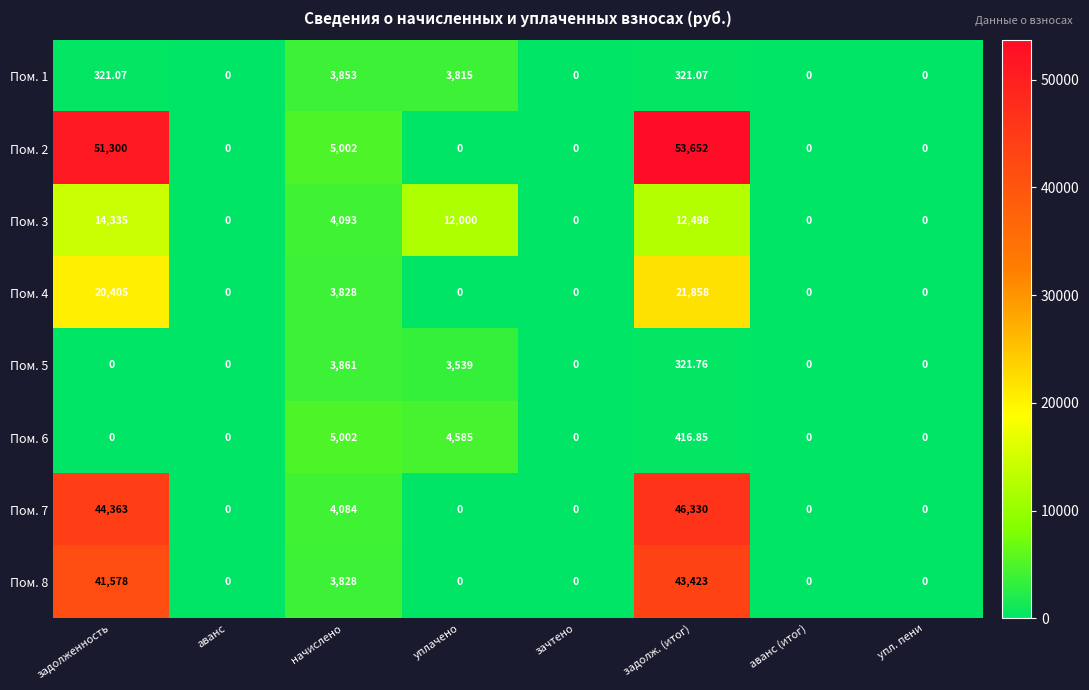

At which label is Пом. 7 closest to 23165?

начислено